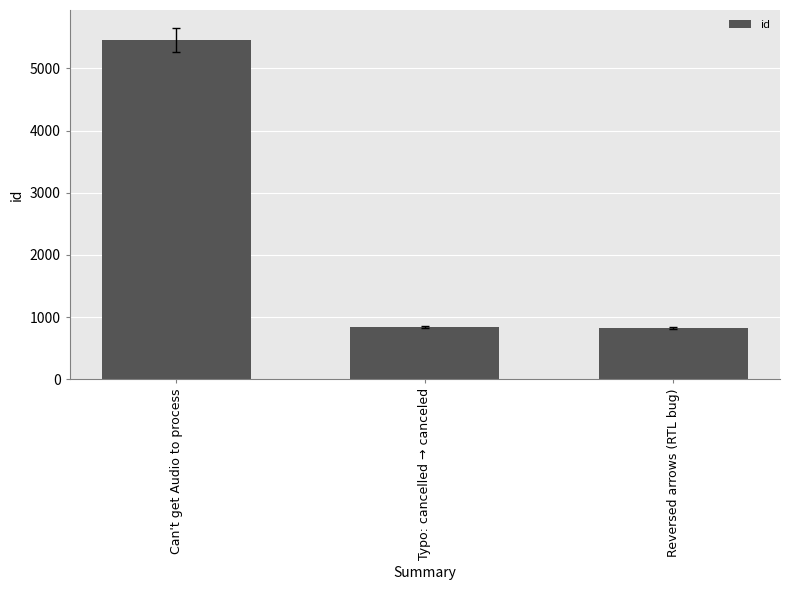

What is the smallest value displayed?

828